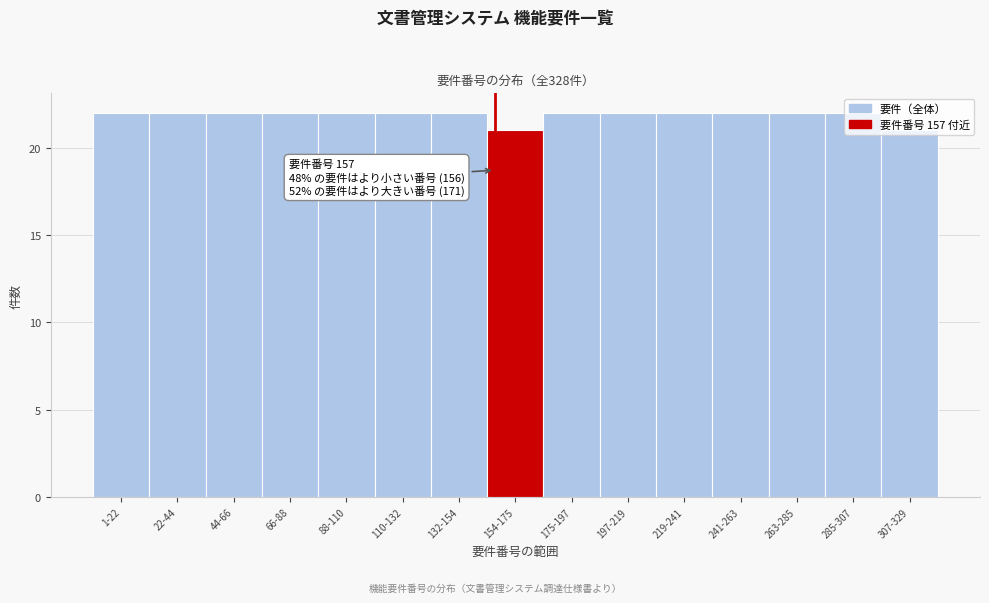

Is it true that the value at 44-66 is 22?

True